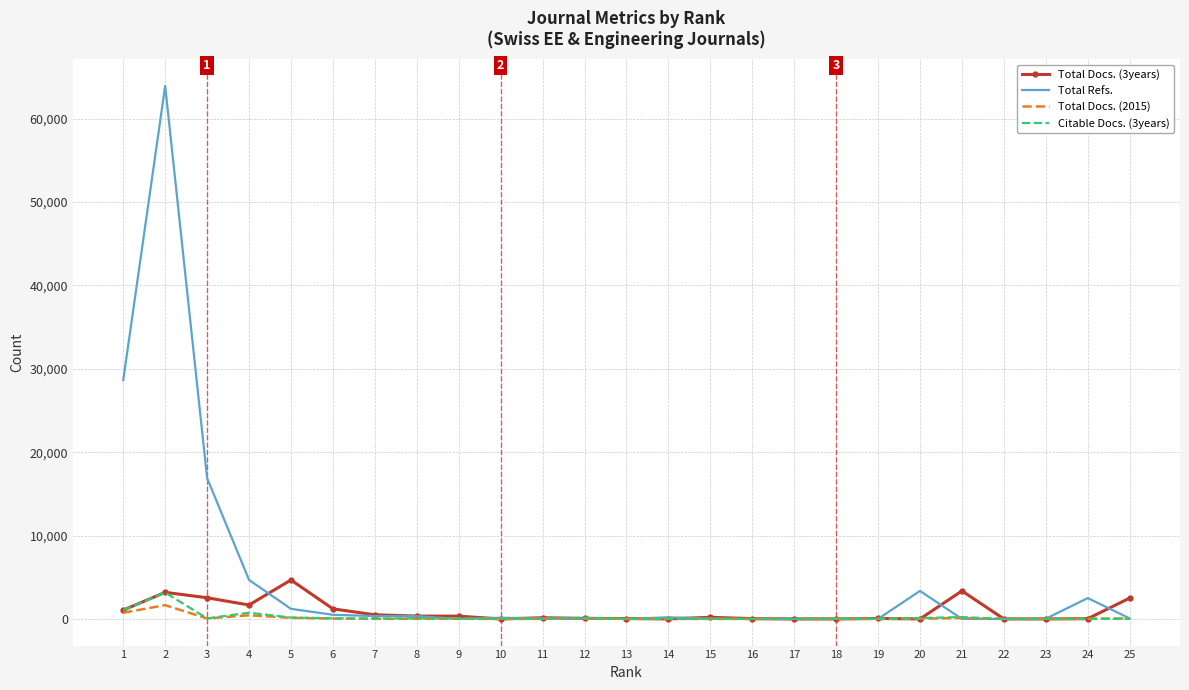

Which series has the largest range (max minus min)?

Total Refs.